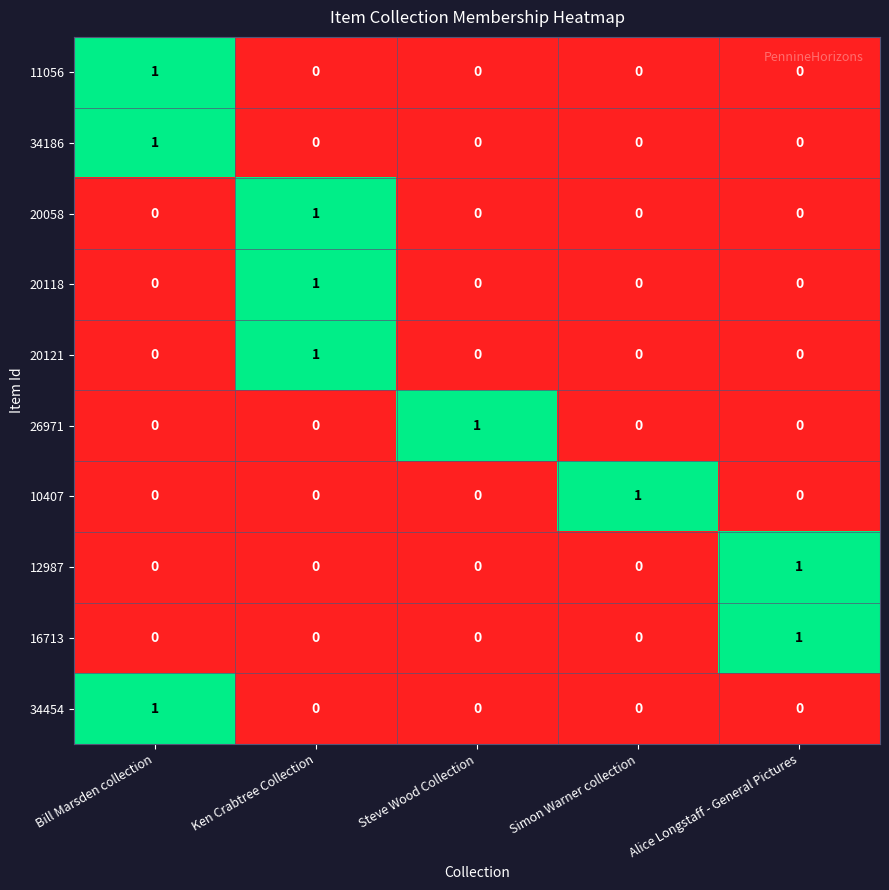

Is the value of 34186 at Bill Marsden collection greater than the value of 34454 at Ken Crabtree Collection?

Yes